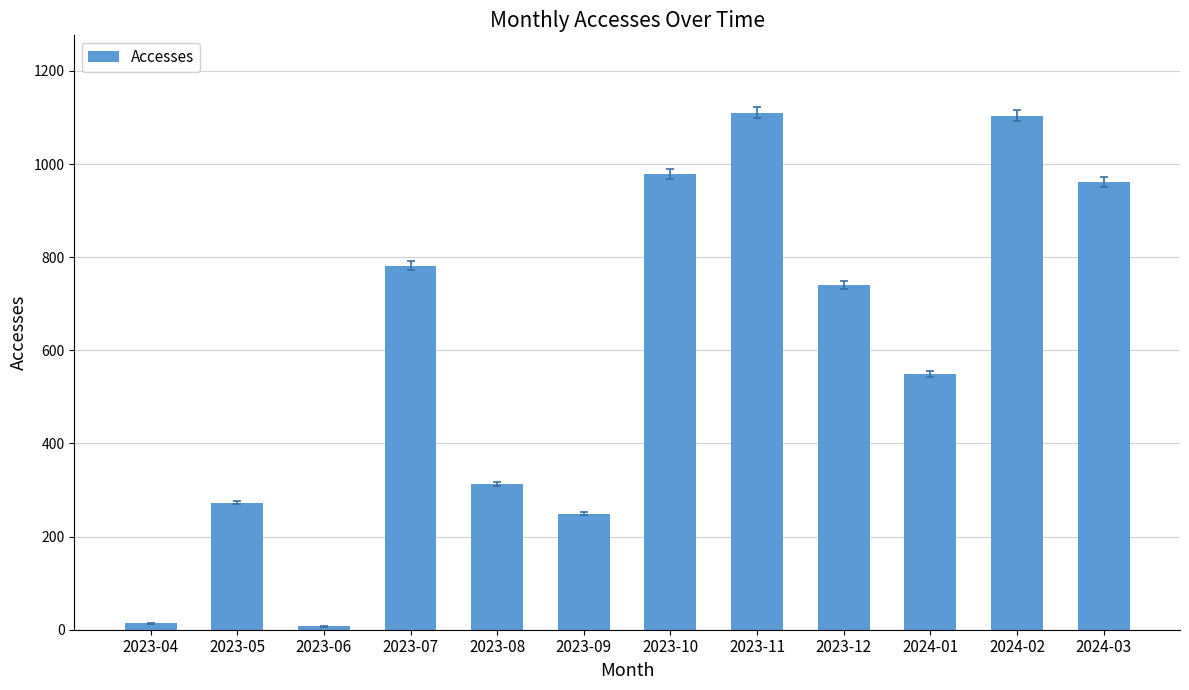

What is the difference between the maximum and second lowest values?

1096